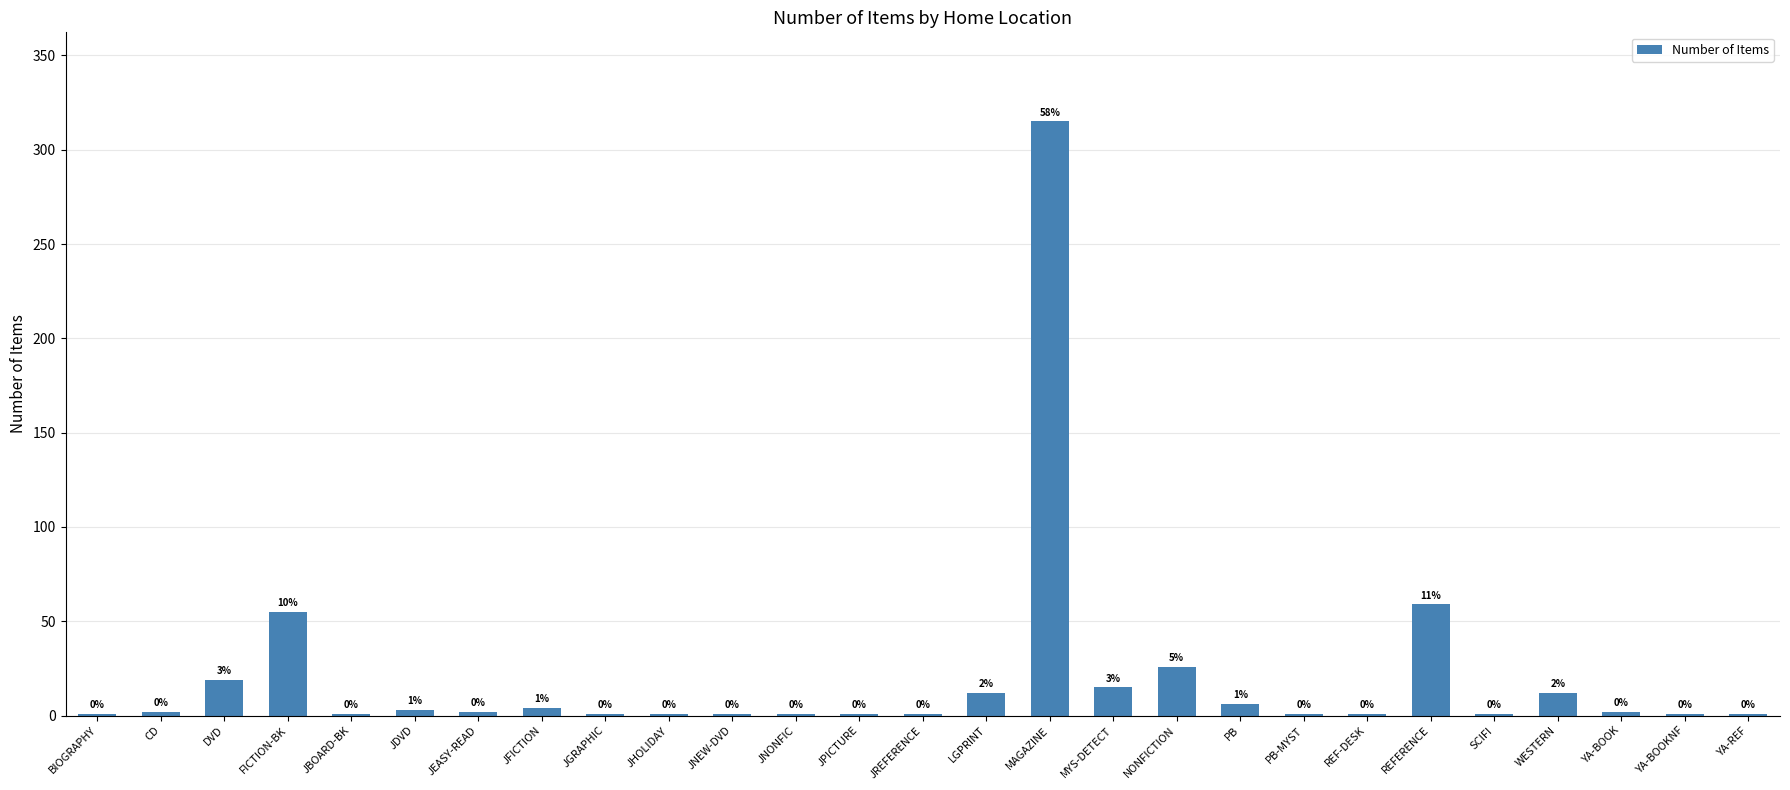

The value at JBOARD-BK is 1. True or false?

True